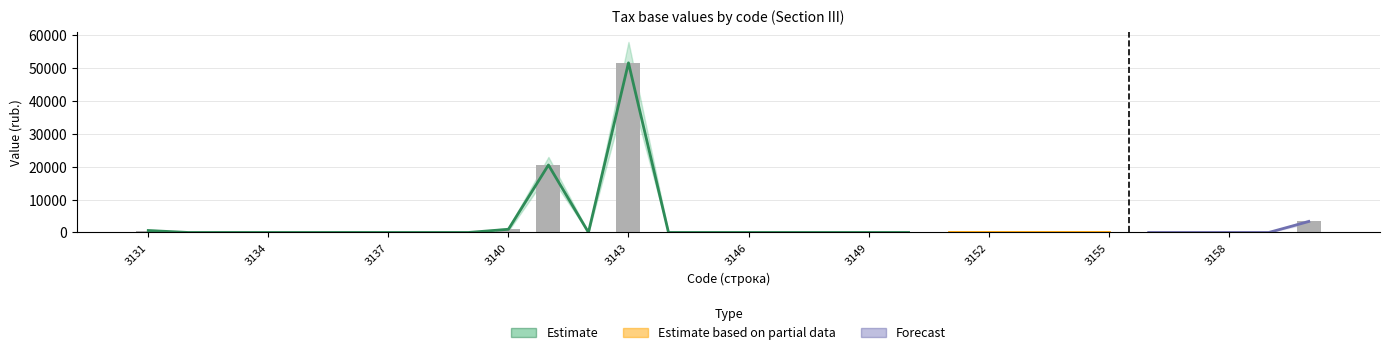

Which label corresponds to the smallest value in the chart?

3132